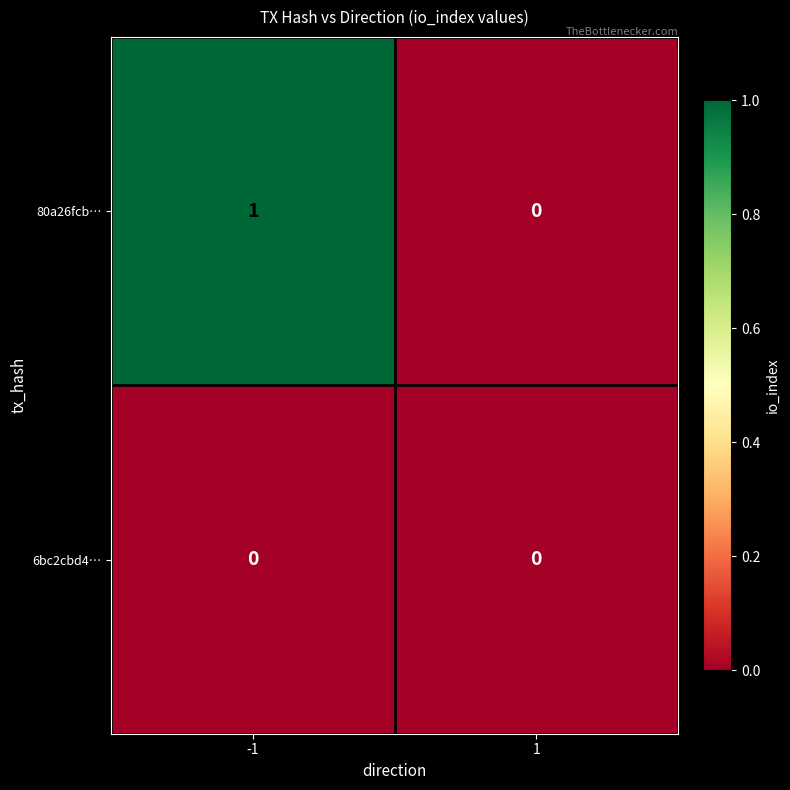

How many positive values does the 80a26fcb… series have?

1